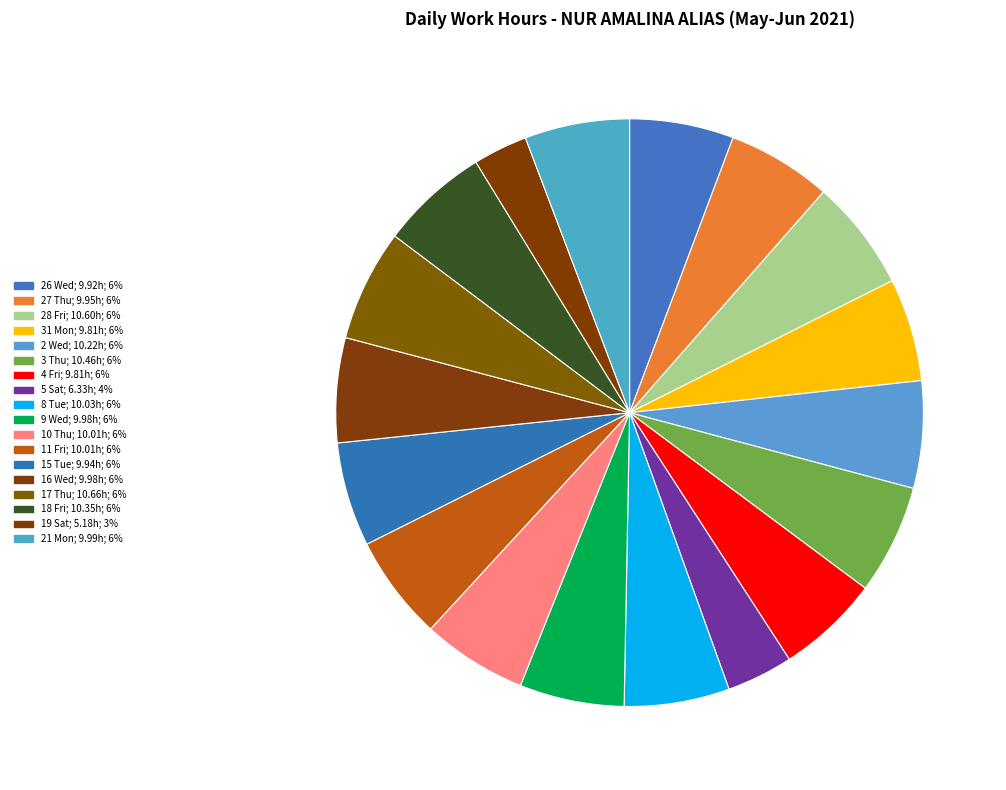

How many slices are in this pie chart?

18